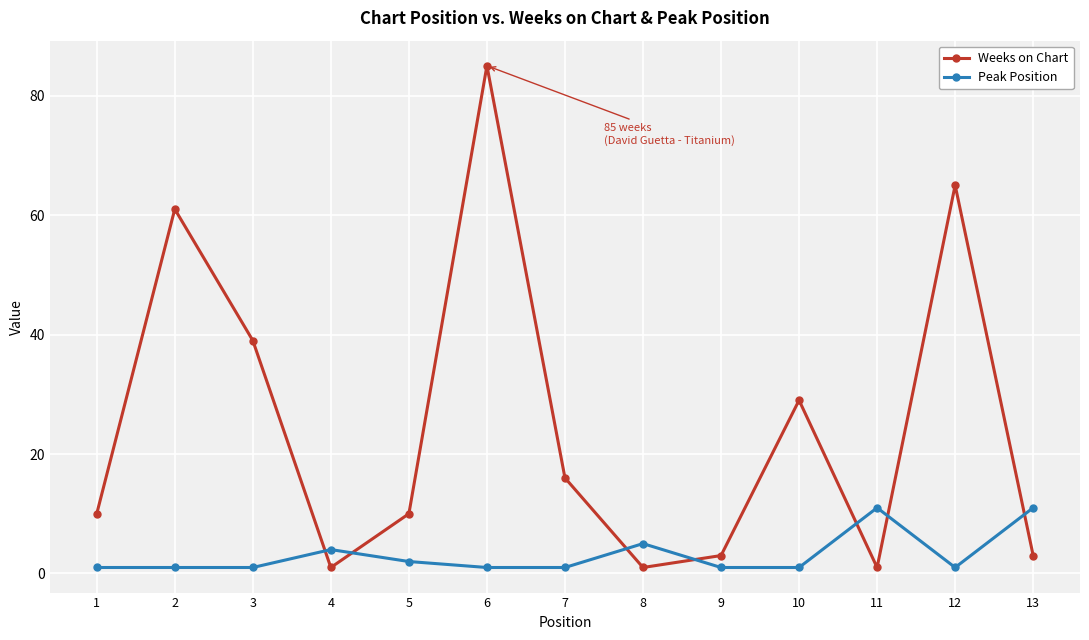

Rank the series by their maximum value, from lowest to highest.

Peak Position, Weeks on Chart